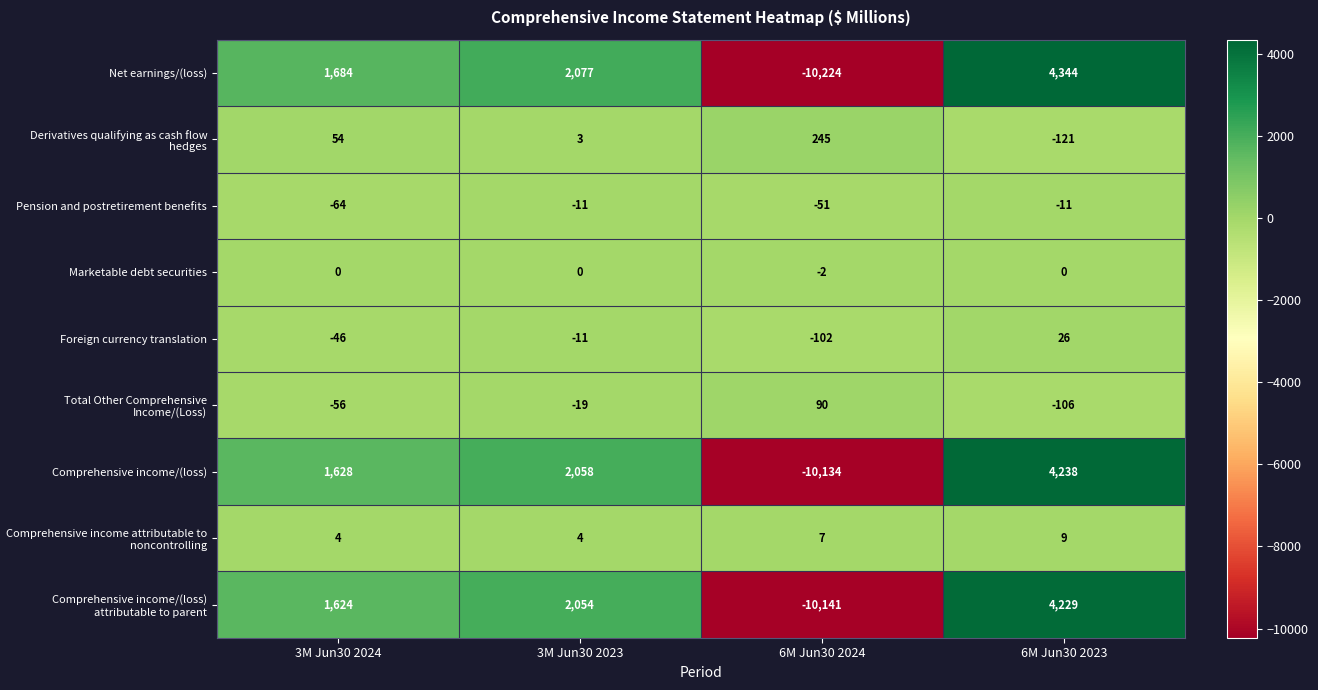

Read the Pension and postretirement benefits value at 3M Jun30 2023, to the nearest 10.

-10